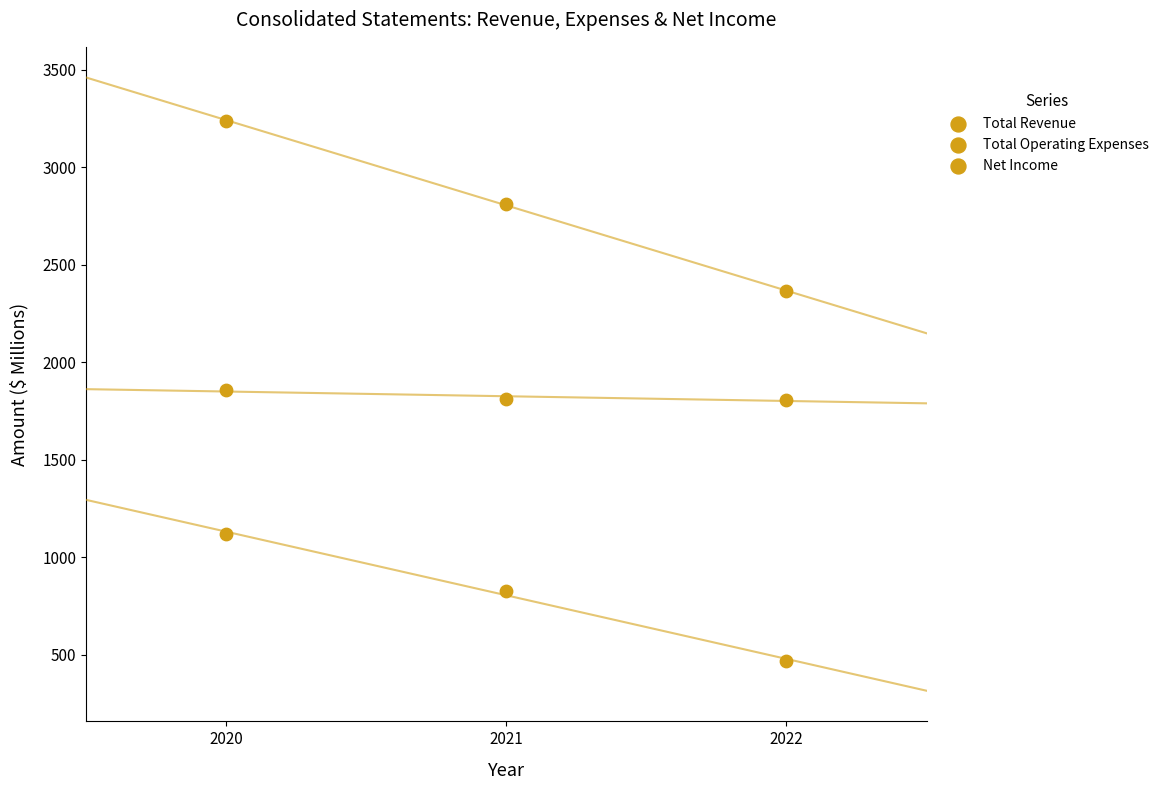

How many data points are displayed?

9